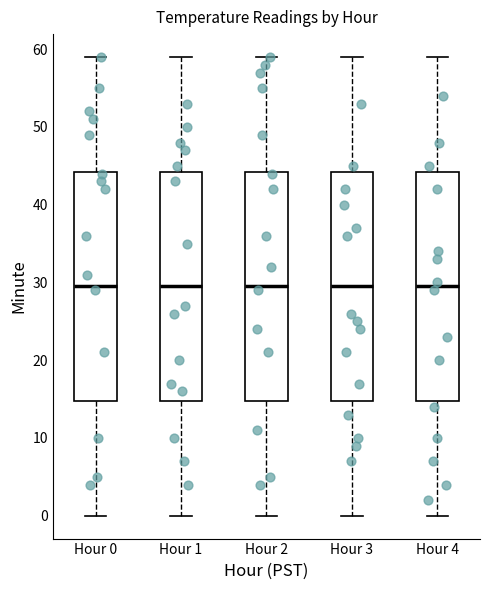

Reading left to right, transcribe this box plot: for each box, give where its median line is, the range the box spans, and where its two whiskers end, as read against the y-axis. The values are not printed on the chart, so give them approximately, as read against the axis.

Hour 0: median 30, box 15 to 44, whiskers 0 to 59
Hour 1: median 30, box 15 to 44, whiskers 0 to 59
Hour 2: median 30, box 15 to 44, whiskers 0 to 59
Hour 3: median 30, box 15 to 44, whiskers 0 to 59
Hour 4: median 30, box 15 to 44, whiskers 0 to 59